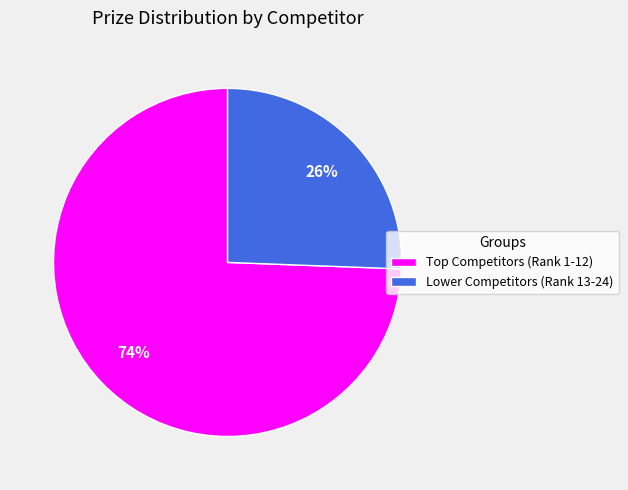

To the nearest percent, what portion does Lower Competitors (Rank 13-24) represent?

26%